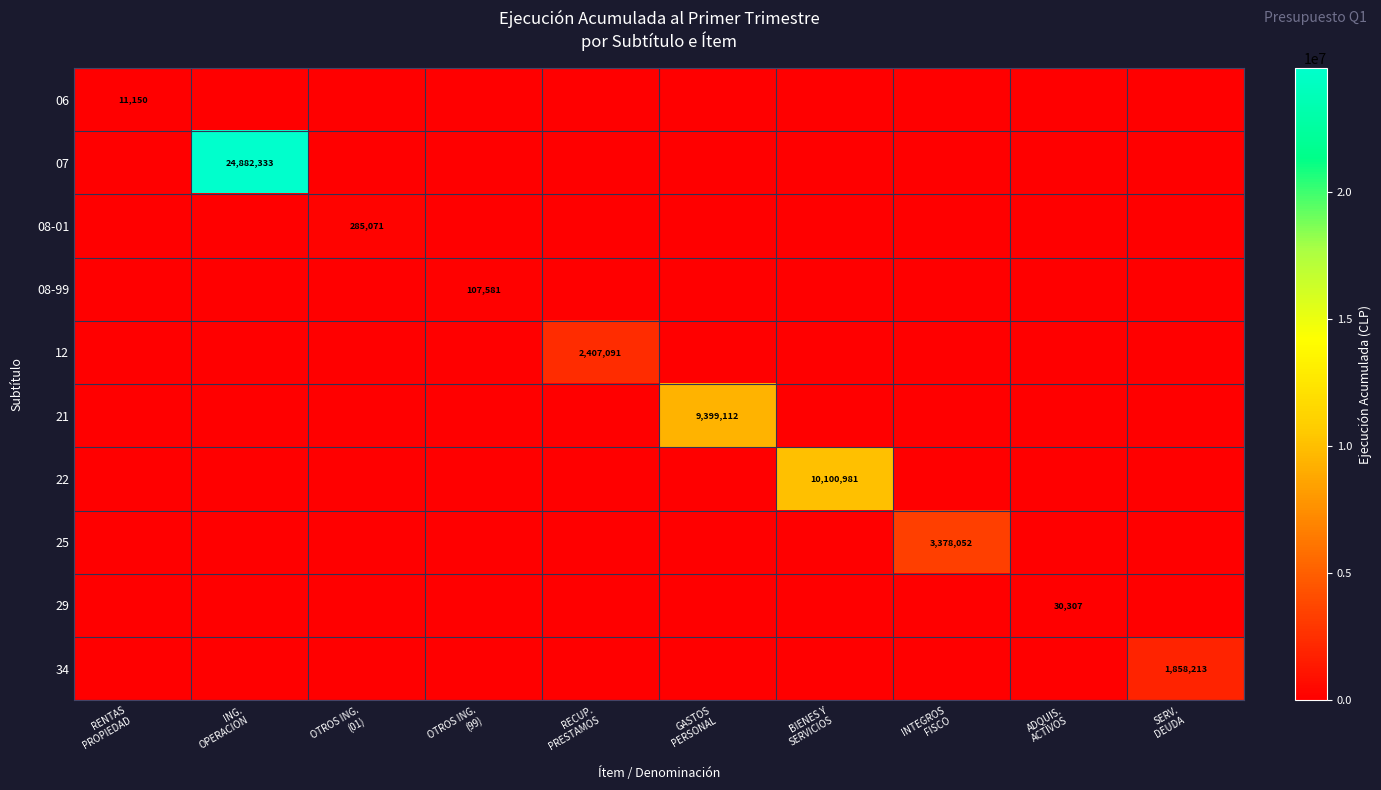

At how many categories does at least one series exceed 14882156?

1